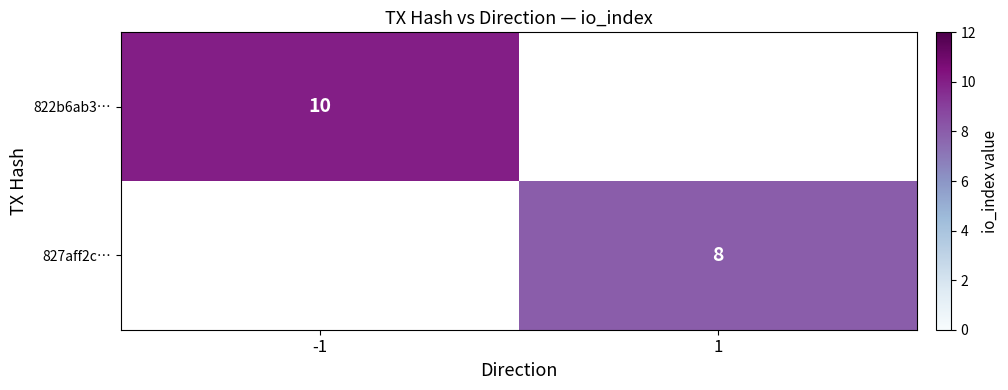

Is the value of 827aff2c… at 1 greater than the value of 822b6ab3… at -1?

No